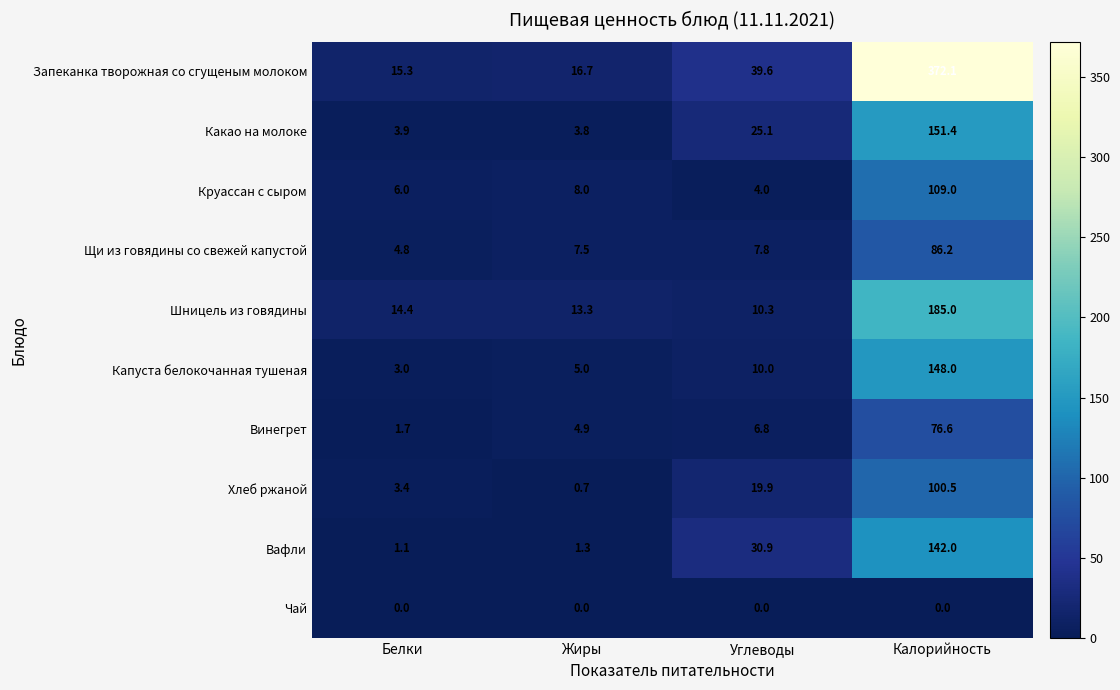

At Жиры, list the series in order from smallest to largest.

Чай, Хлеб ржаной, Вафли, Какао на молоке, Винегрет, Капуста белокочанная тушеная, Щи из говядины со свежей капустой, Круассан с сыром, Шницель из говядины, Запеканка творожная со сгущеным молоком